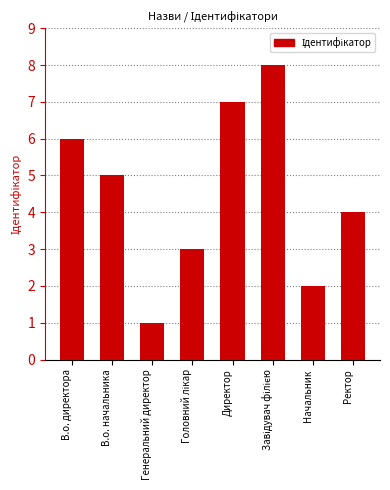

What is the sum of the values at Генеральний директор and В.о. начальника?

6